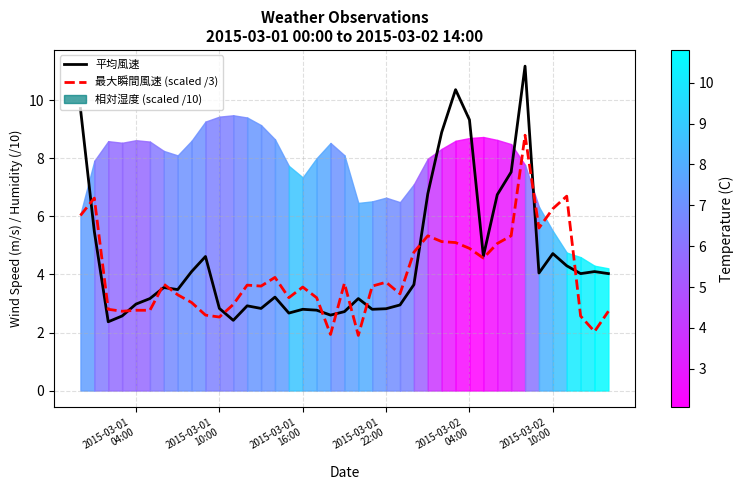

In 平均風速, how many points are lower than both neighbors (excluding endpoints)?

10